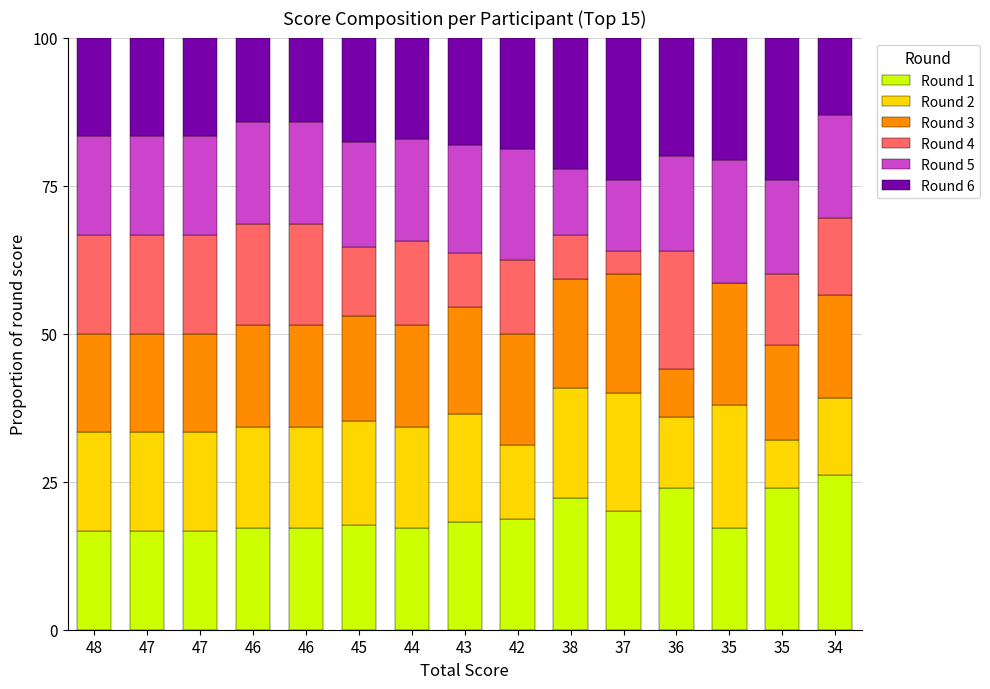

What is the total value across all series at 36?

100.0